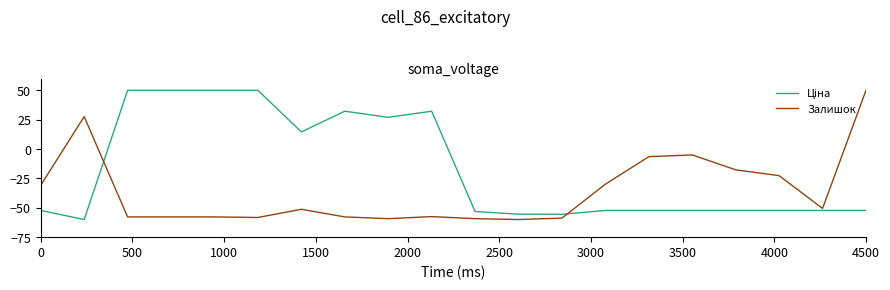

What is the minimum value shown in the chart?

-60.0